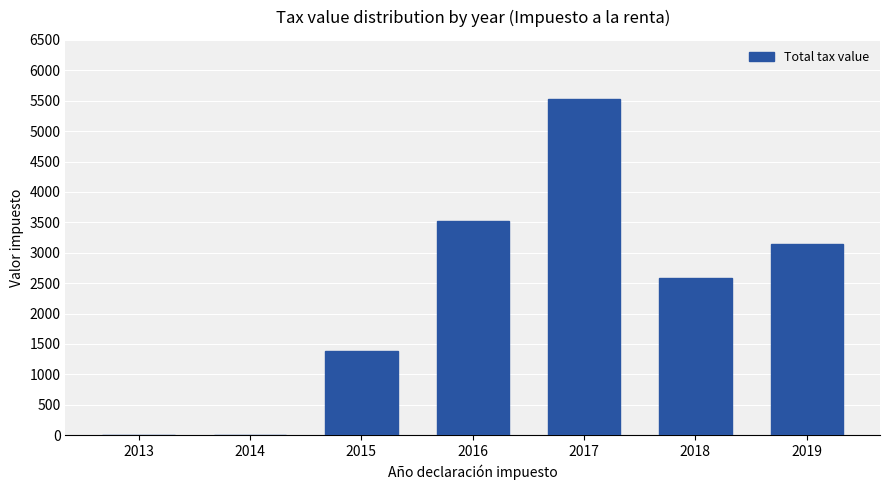

What is the maximum value shown in the chart?

5533.4